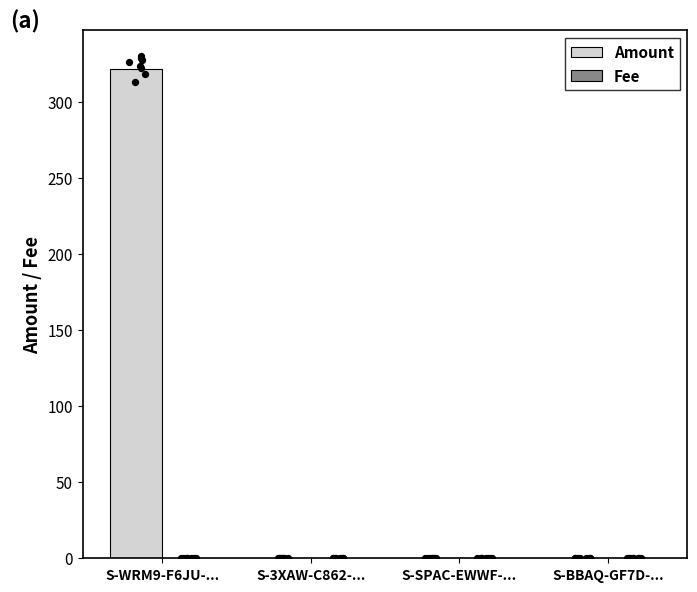

Which series has the largest total across all categories?

Amount